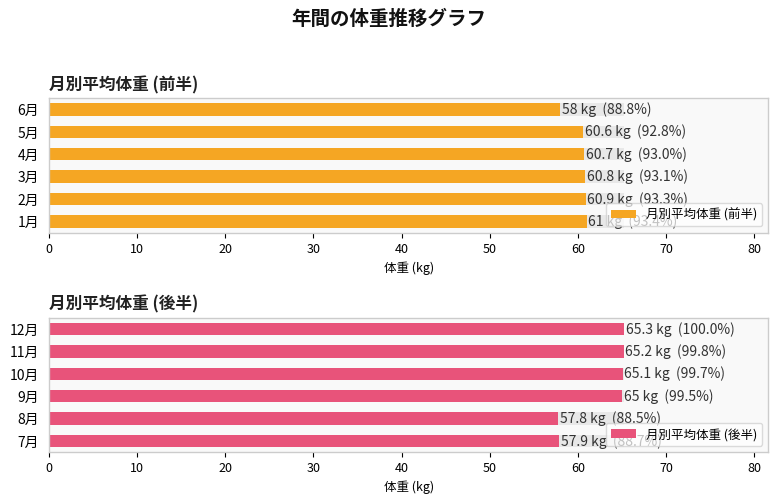

Which series has the largest total across all categories?

月別平均体重 (後半)